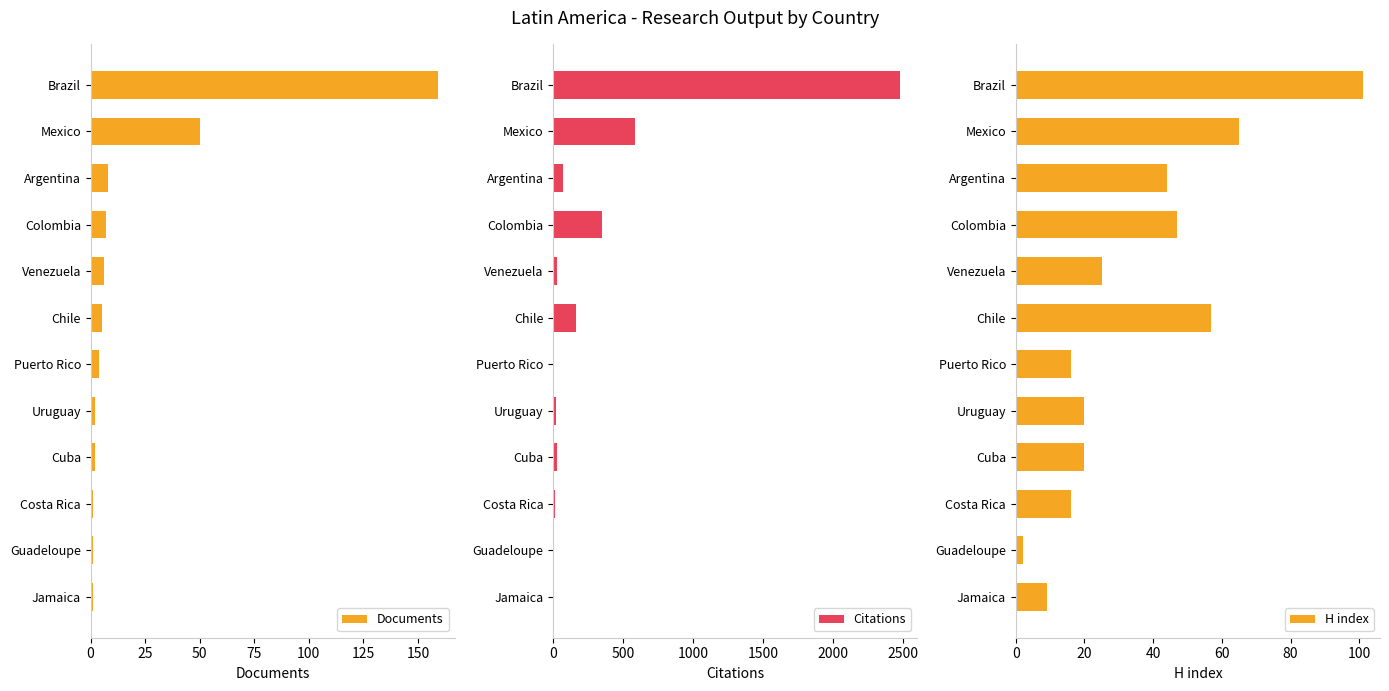

What is the difference between the maximum and second lowest values in the Documents series?

158